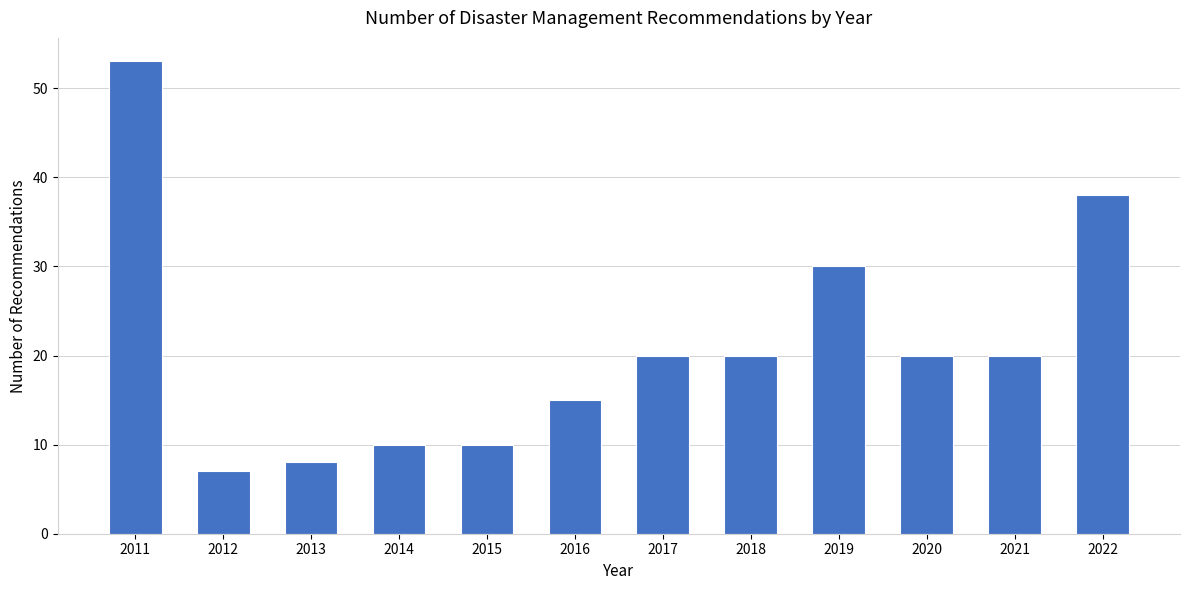

Reading right to left, transcribe all the data shown in this chart.

38	20	20	30	20	20	15	10	10	8	7	53